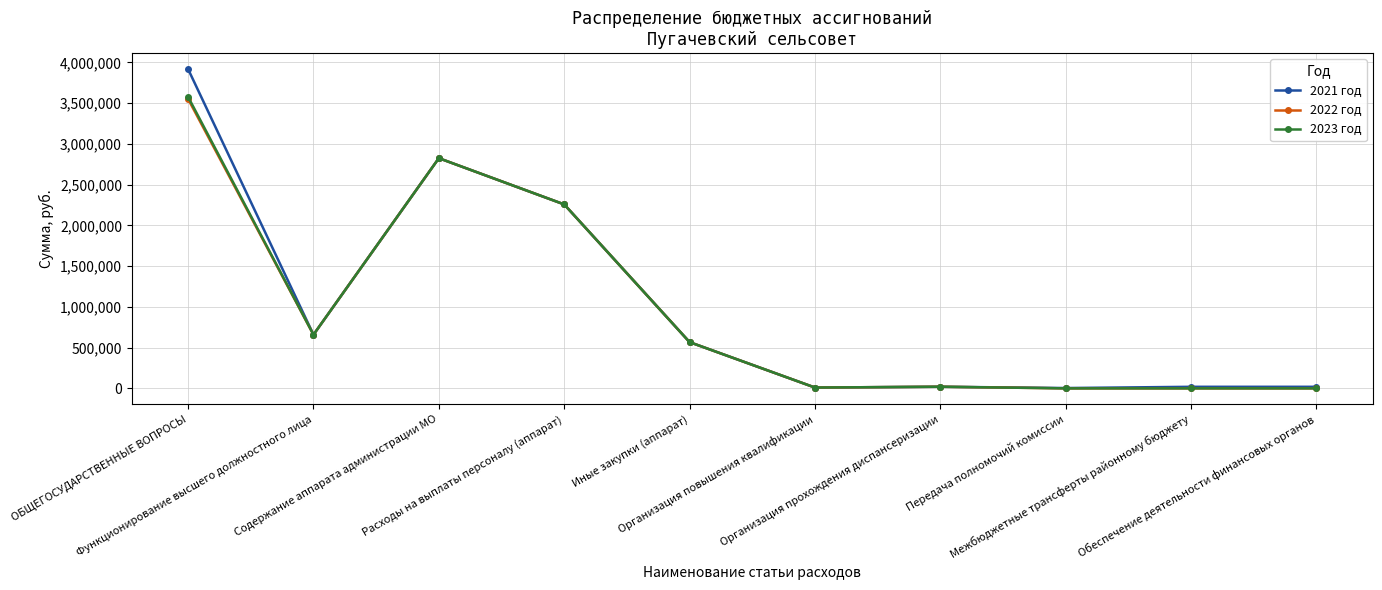

True or false: 2023 год has a value of 1046455.5 at Функционирование высшего должностного лица.

False